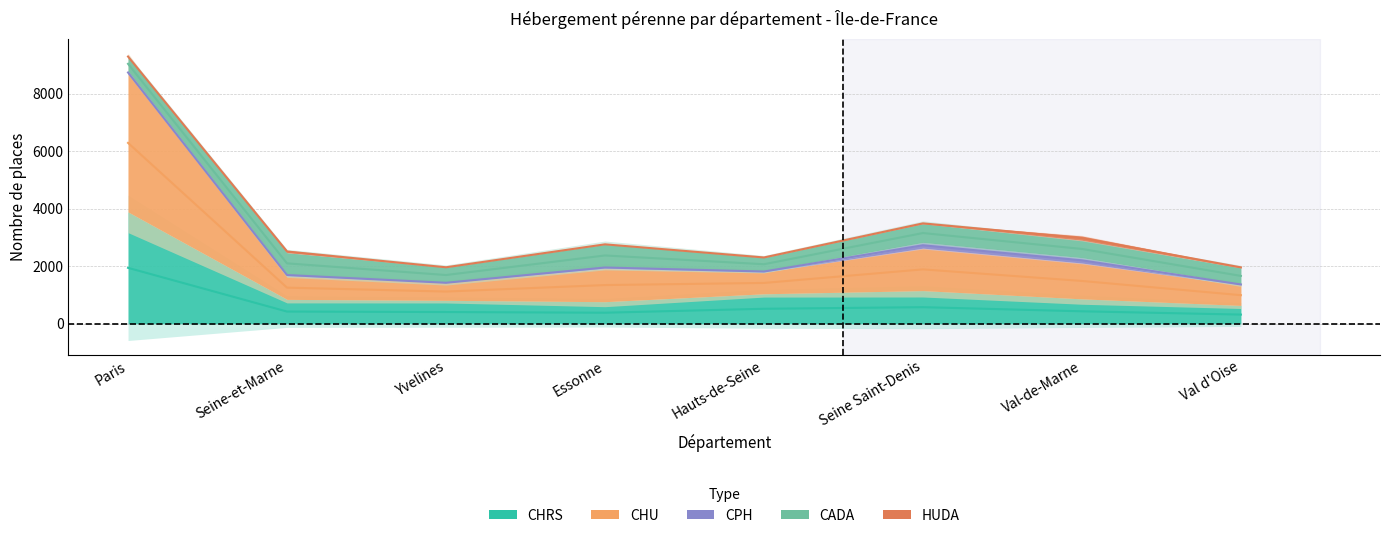

Where is the first local minimum for CHU?

Yvelines